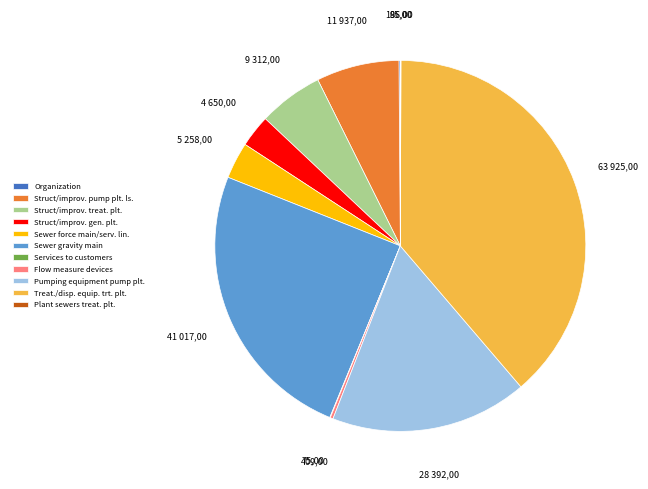

Does any single category account for the majority?

No